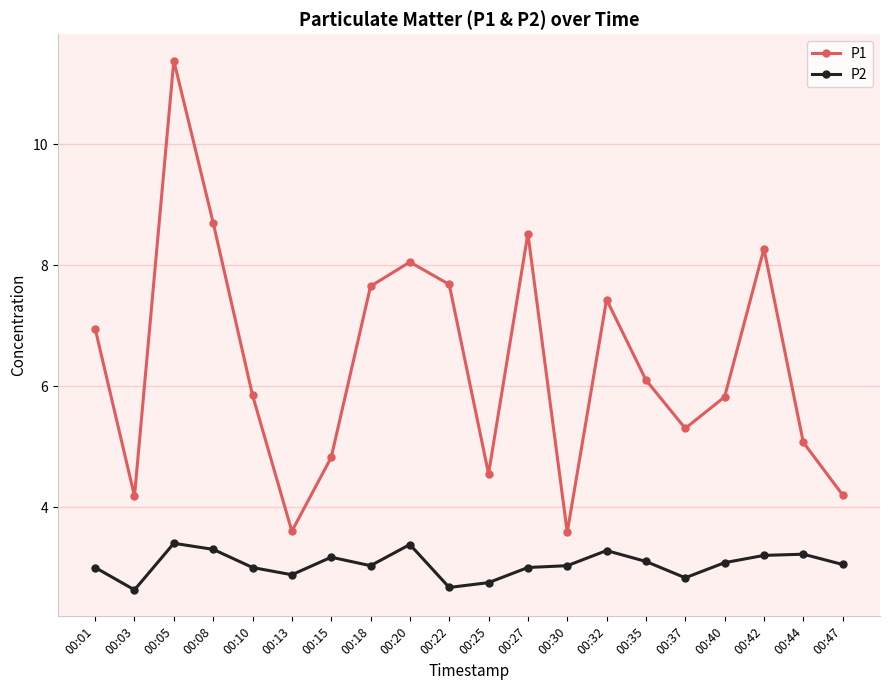

What is the highest value of the P1 series?

11.4